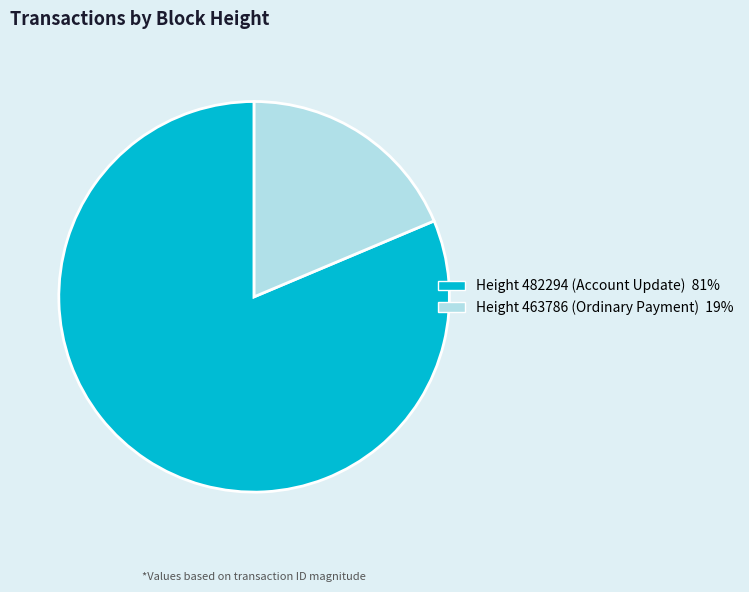

Does any single category account for the majority?

Yes